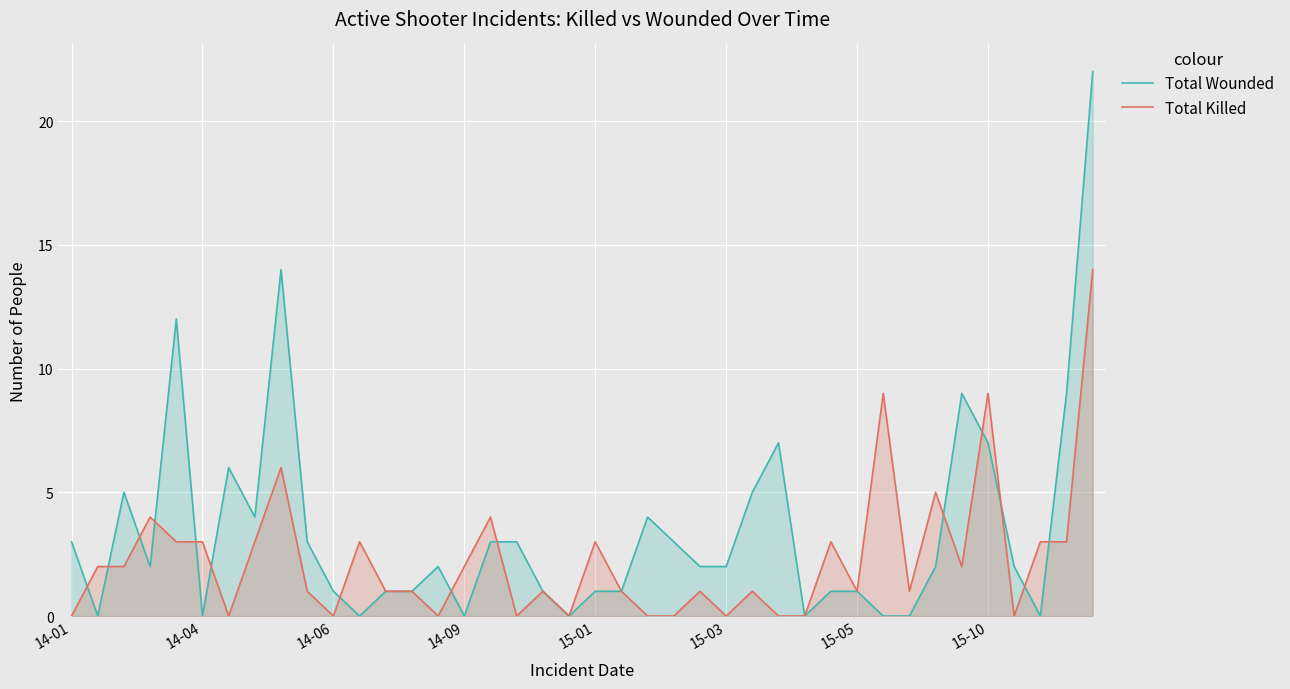

Between 36 and 34, which is larger?

34